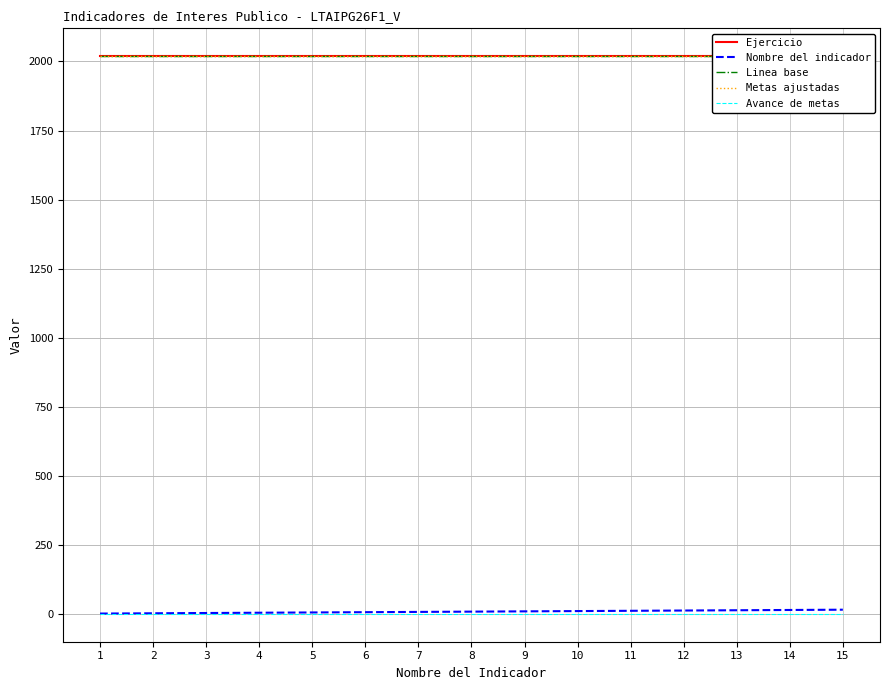

What is the value of the Nombre del indicador point at the 14th from the left?

14